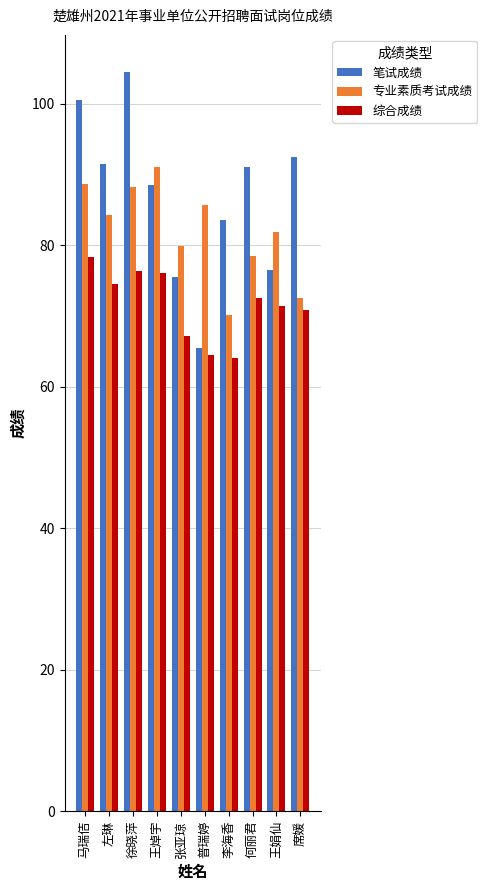

Is the value of 笔试成绩 at 席媛 greater than the value of 综合成绩 at 左琳?

Yes